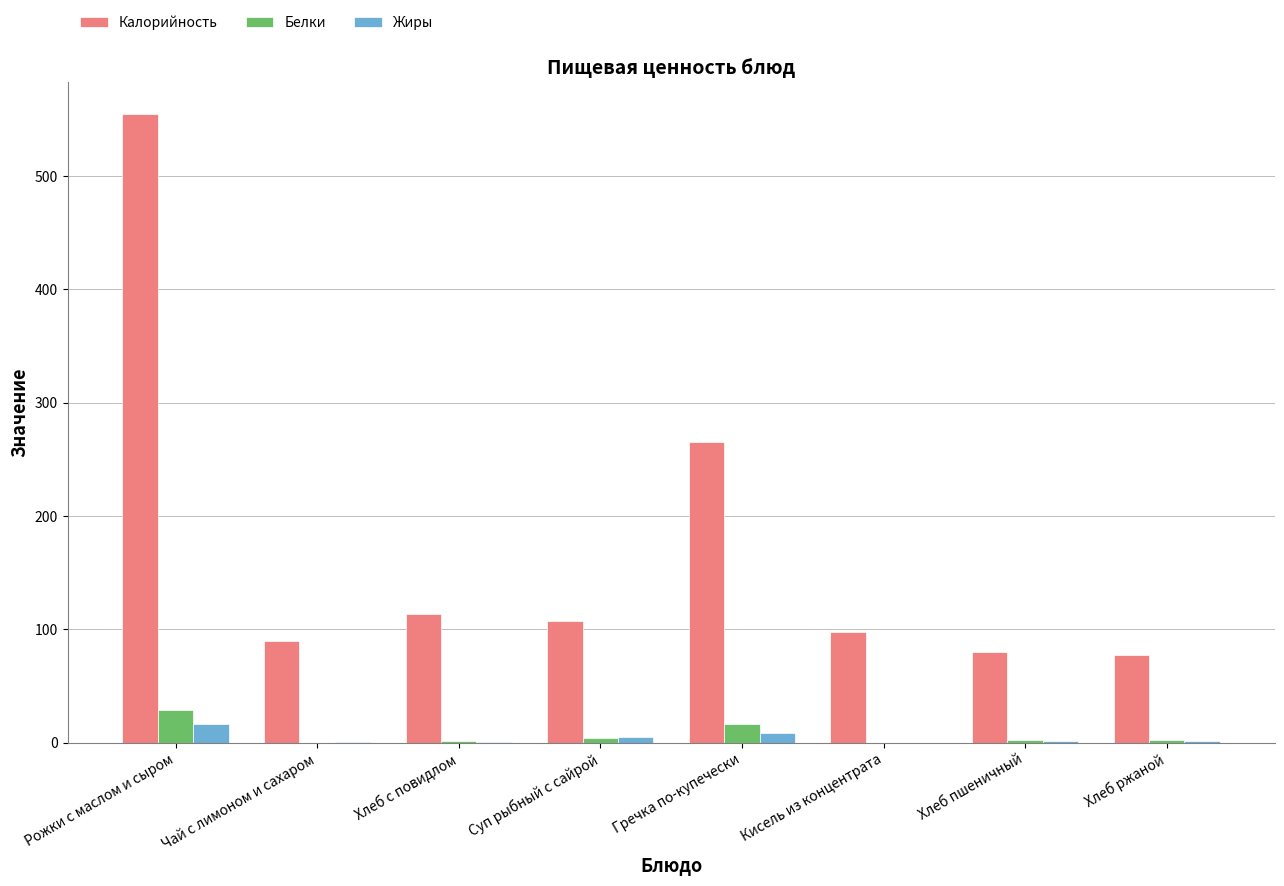

Between Рожки с маслом и сыром and Хлеб с повидлом, which series saw the biggest shift?

Калорийность